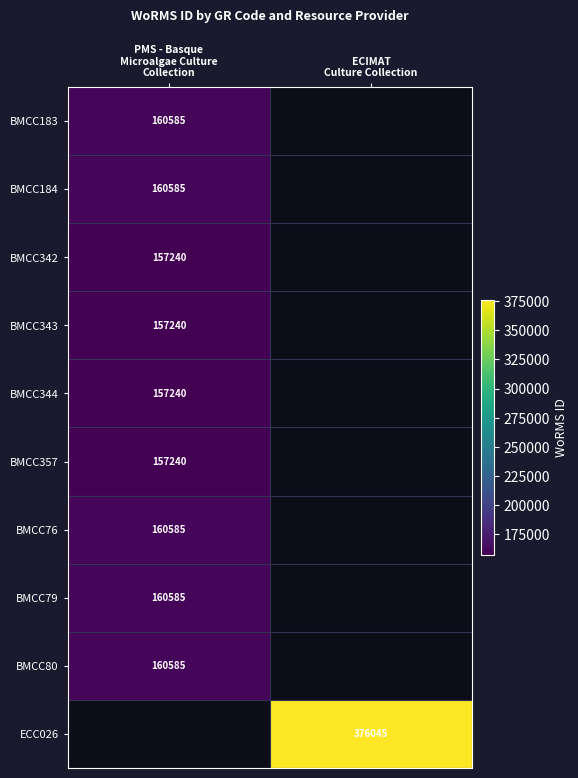

Which has a higher value, PMS - Basque
Microalgae Culture
Collection or ECIMAT
Culture Collection?

ECIMAT
Culture Collection